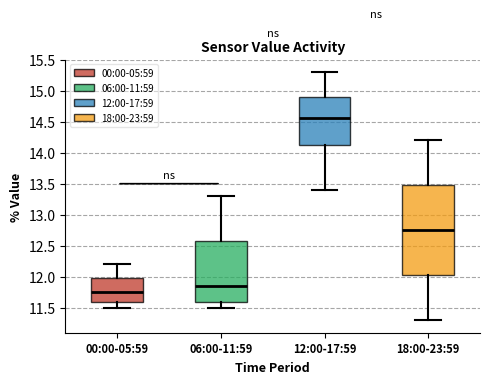

Which box's median line is the lowest?

00:00-05:59